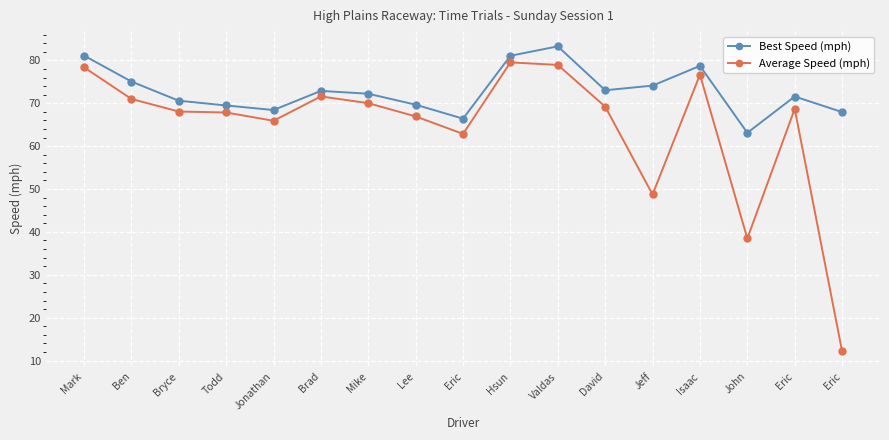

The Average Speed (mph) series shows 78.9 at Valdas. True or false?

True